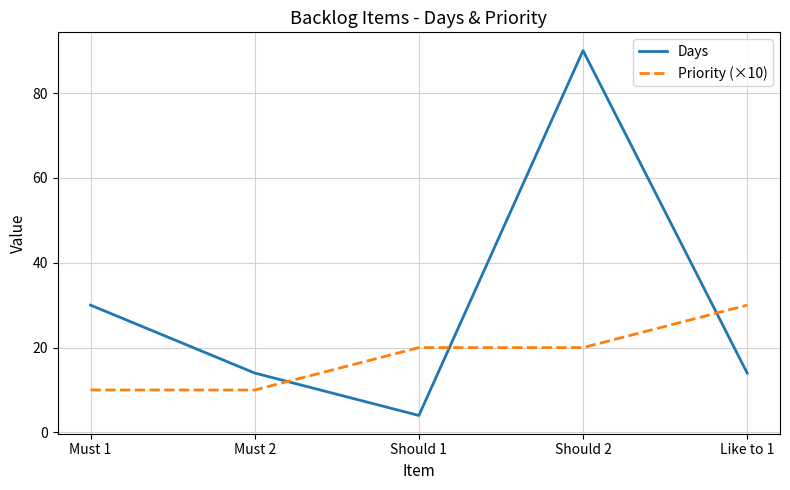

Which label corresponds to the largest value in the chart?

Should 2